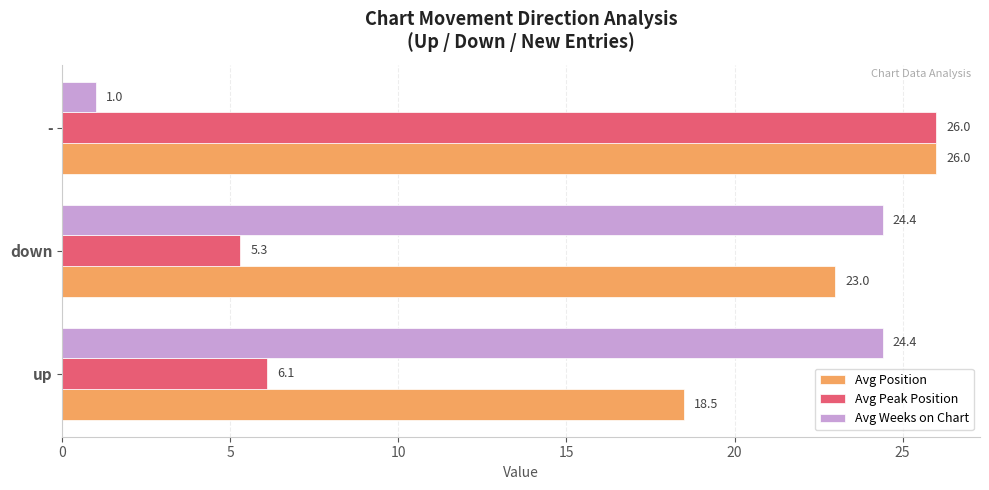

Is it true that Avg Position equals 31.6 at down?

False